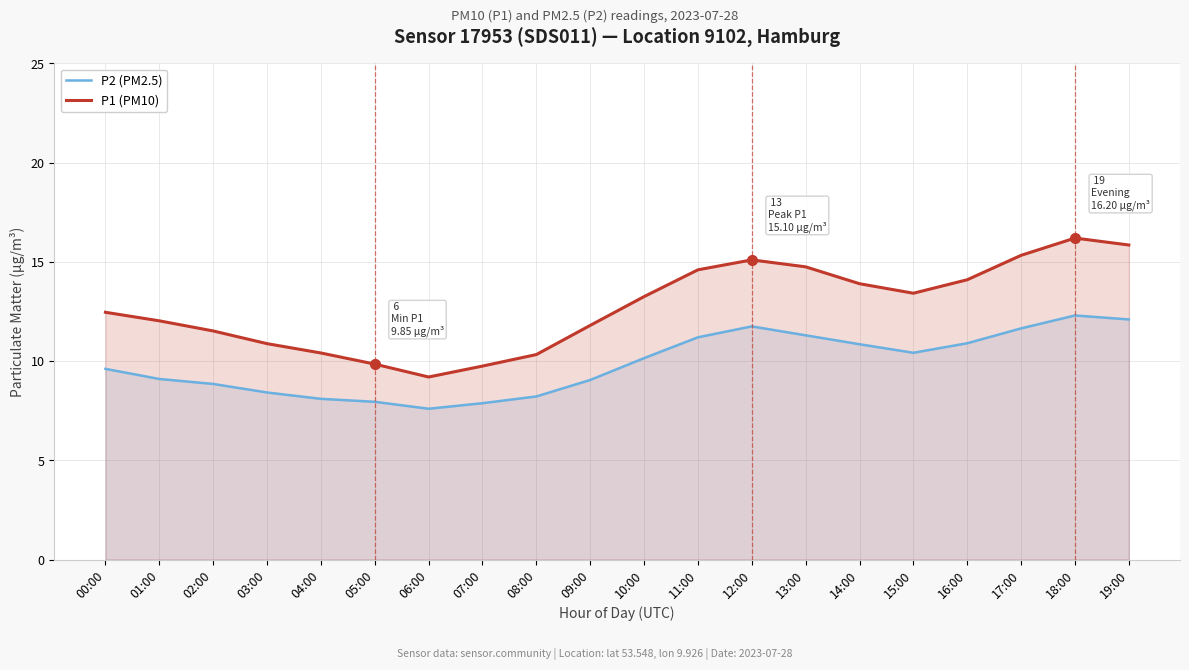

The value of P1 (PM10) at 08:00 is 10.3. True or false?

True